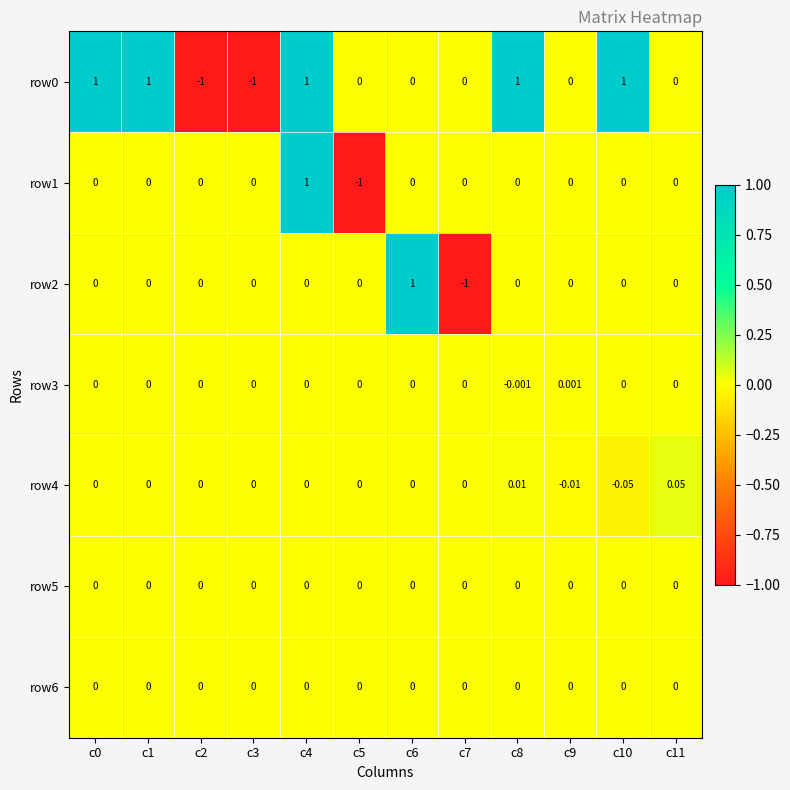

Reading left to right, extract all data points from this chart.

row0: c0=1.0	c1=1.0	c2=-1.0	c3=-1.0	c4=1.0	c5=0.0	c6=0.0	c7=0.0	c8=1.0	c9=0.0	c10=1.0	c11=0.0
row1: c0=0.0	c1=0.0	c2=0.0	c3=0.0	c4=1.0	c5=-1.0	c6=0.0	c7=0.0	c8=0.0	c9=0.0	c10=0.0	c11=0.0
row2: c0=0.0	c1=0.0	c2=0.0	c3=0.0	c4=0.0	c5=0.0	c6=1.0	c7=-1.0	c8=0.0	c9=0.0	c10=0.0	c11=0.0
row3: c0=0.0	c1=0.0	c2=0.0	c3=0.0	c4=0.0	c5=0.0	c6=0.0	c7=0.0	c8=-0.0	c9=0.0	c10=0.0	c11=0.0
row4: c0=0.0	c1=0.0	c2=0.0	c3=0.0	c4=0.0	c5=0.0	c6=0.0	c7=0.0	c8=0.0	c9=-0.0	c10=-0.1	c11=0.1
row5: c0=0.0	c1=0.0	c2=0.0	c3=0.0	c4=0.0	c5=0.0	c6=0.0	c7=0.0	c8=0.0	c9=0.0	c10=0.0	c11=0.0
row6: c0=0.0	c1=0.0	c2=0.0	c3=0.0	c4=0.0	c5=0.0	c6=0.0	c7=0.0	c8=0.0	c9=0.0	c10=0.0	c11=0.0